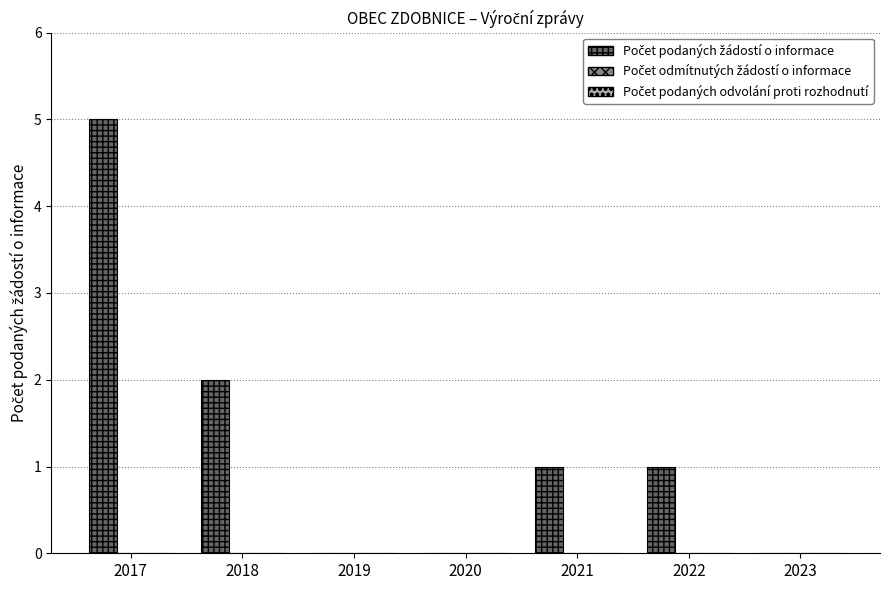

Reading left to right, extract all data points from this chart.

2017=5	2018=2	2019=0	2020=0	2021=1	2022=1	2023=0